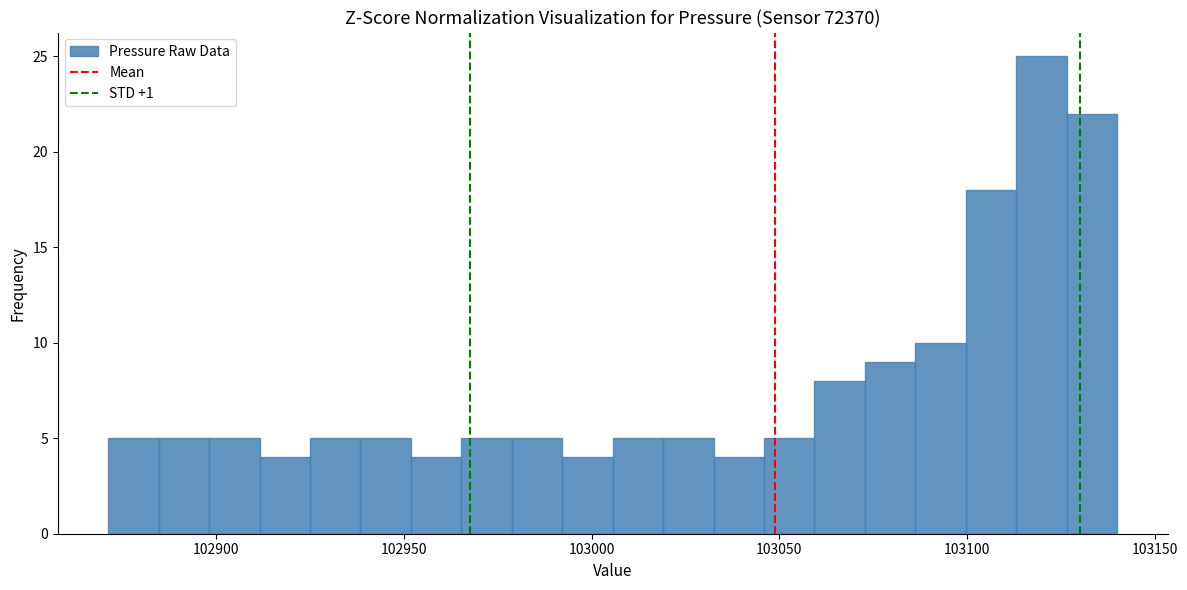

Read against the x-axis, roughly where is the centre of the tallest bar?

103120